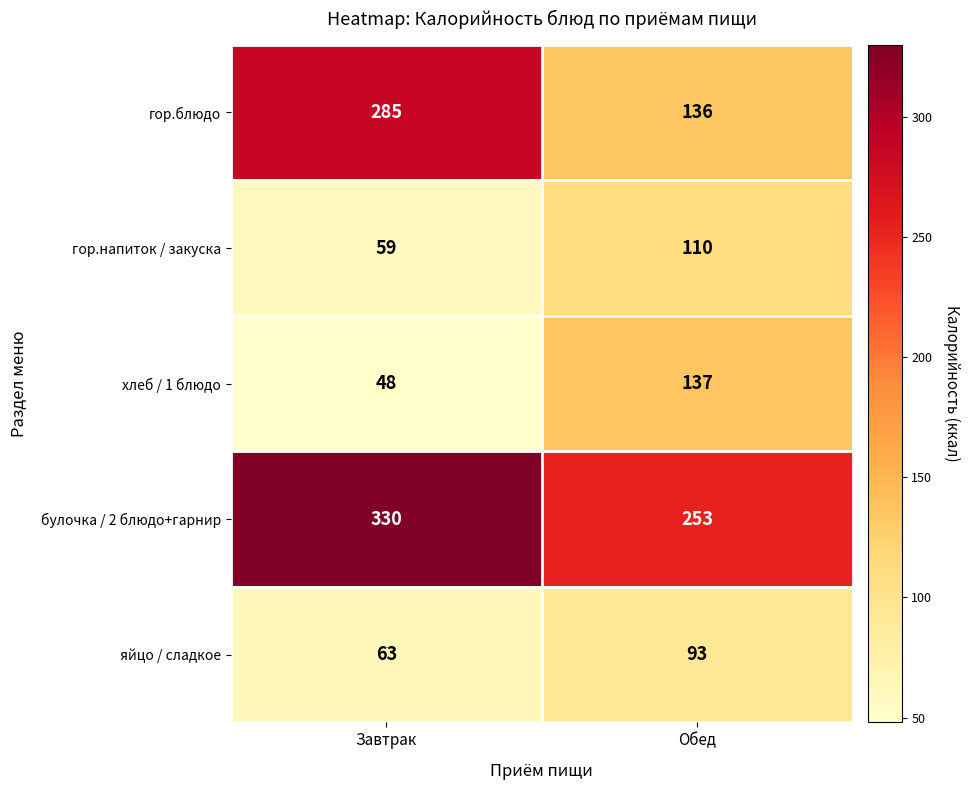

What is the difference between the maximum and minimum values in the хлеб / 1 блюдо series?

89